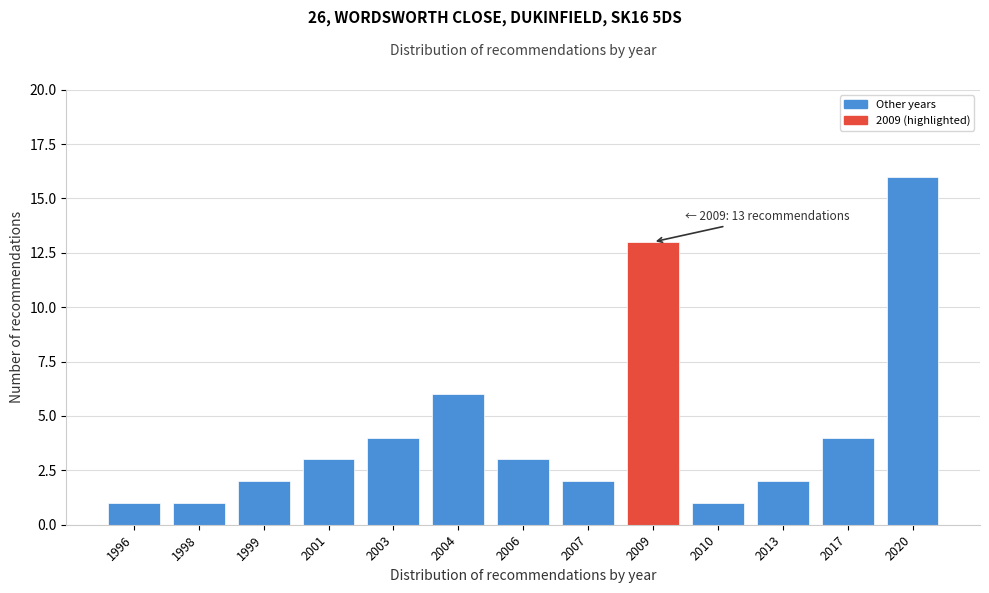

Reading left to right, what are all the values shown in this chart?

1996=1	1998=1	1999=2	2001=3	2003=4	2004=6	2006=3	2007=2	2009=13	2010=1	2013=2	2017=4	2020=16